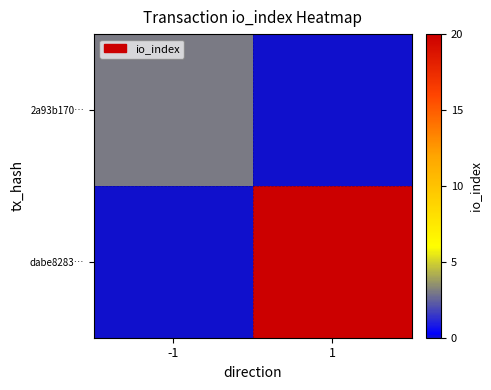

Which has a higher value, -1 or 1?

-1